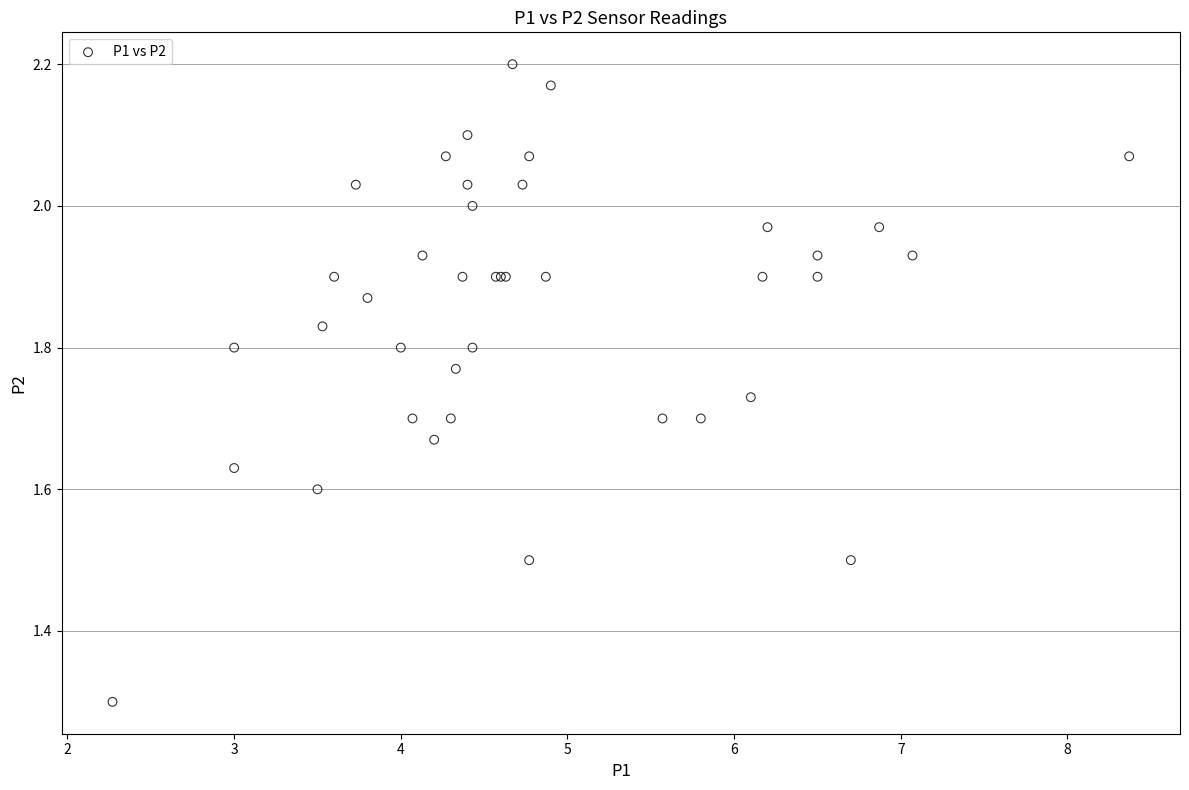

What Y value in the scatter plot is closest to 1?

1.3